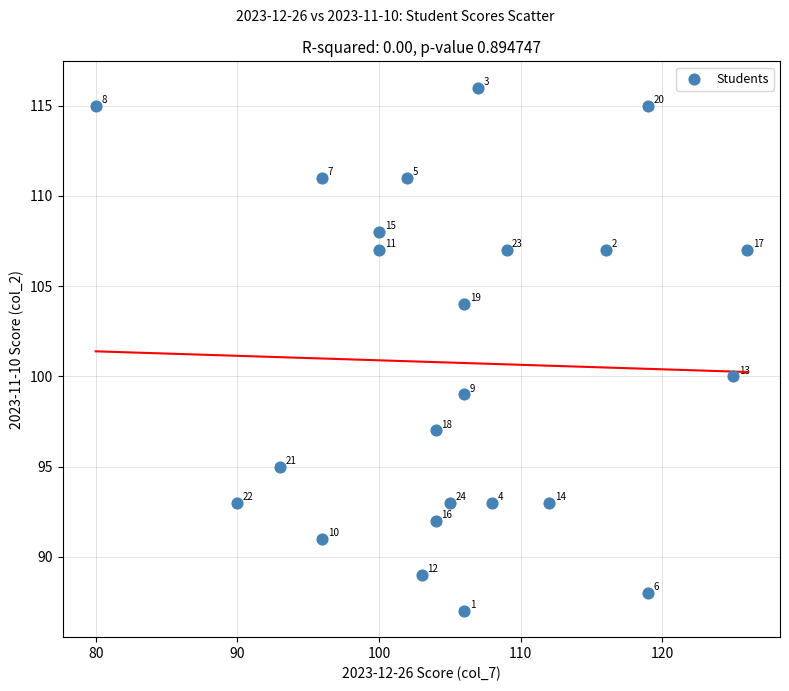

What Y value in the scatter plot is closest to 101?

100